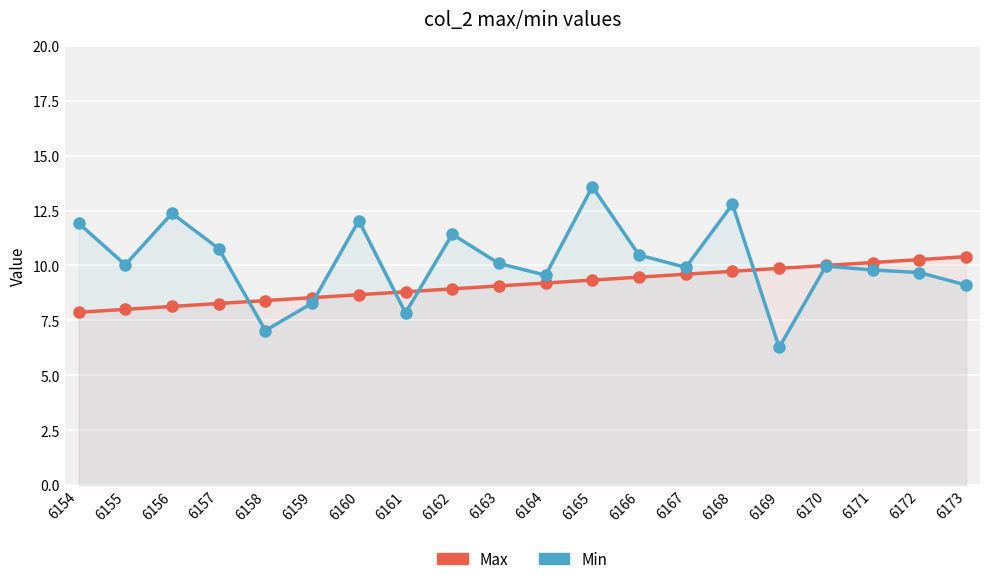

Which series changed the most between 6155 and 6167?

Max